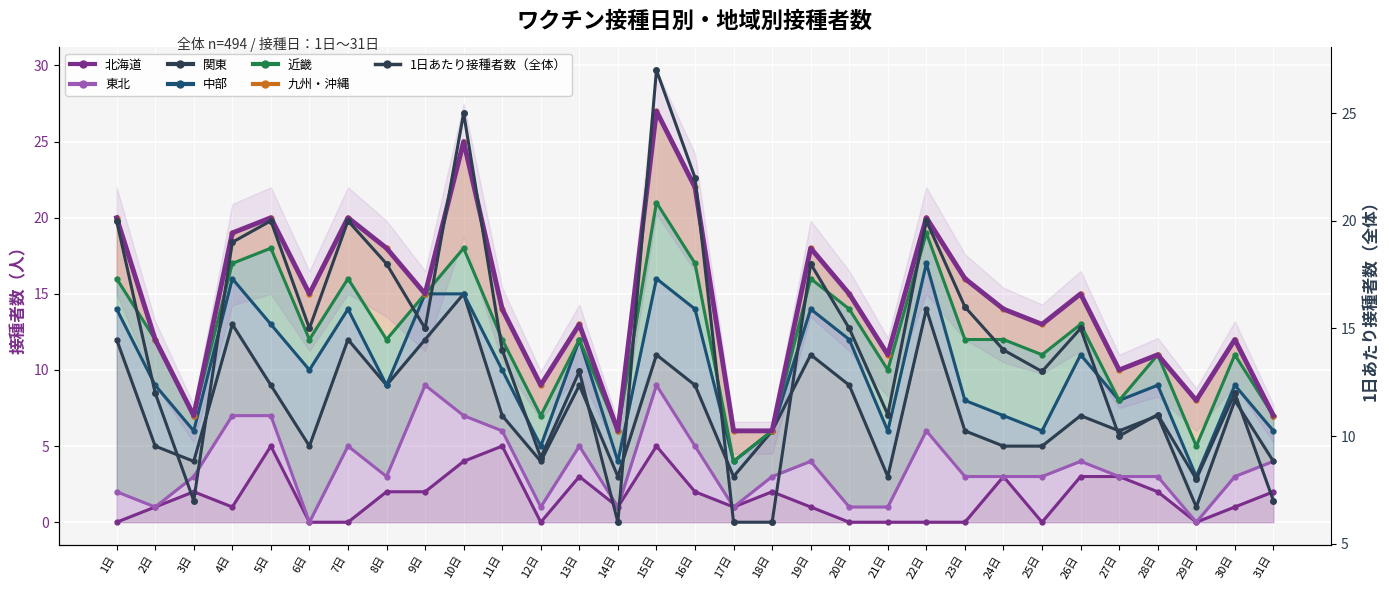

Which label corresponds to the smallest value in the chart?

14日